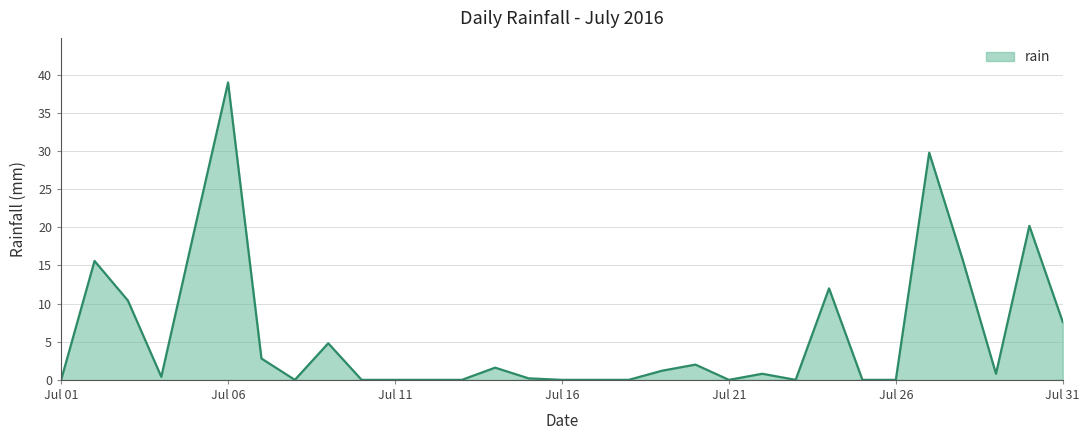

What is the greatest value displayed?

39.0